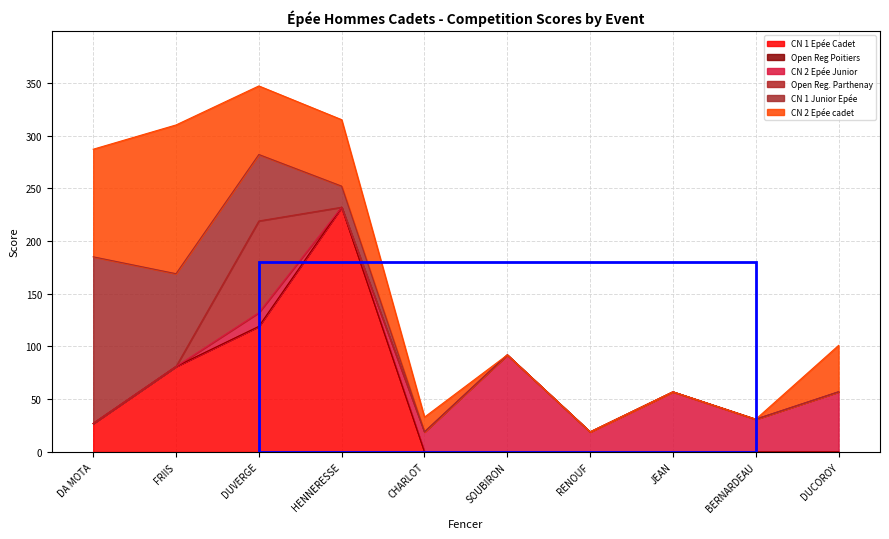

What is the average value of the CN 1 Junior Epée series?

33